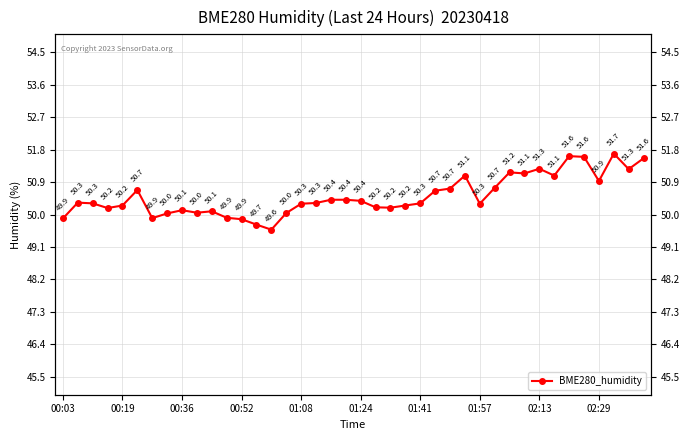

The value at 10 is 75.0. True or false?

False